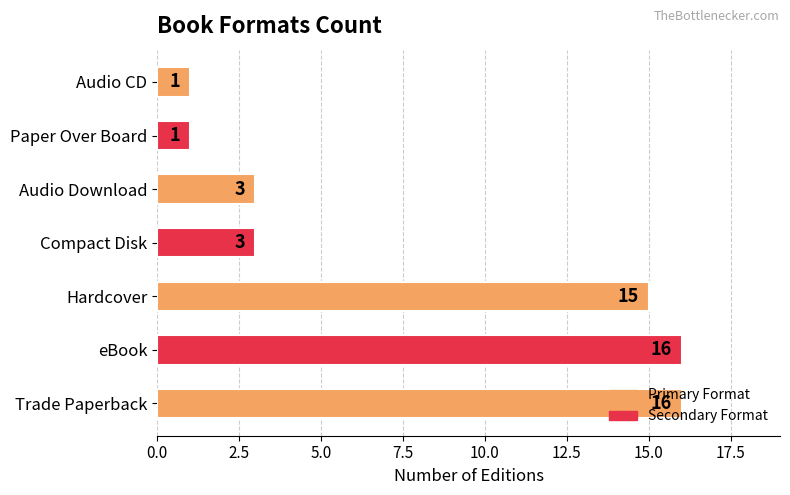

What is the sum of all values?

55